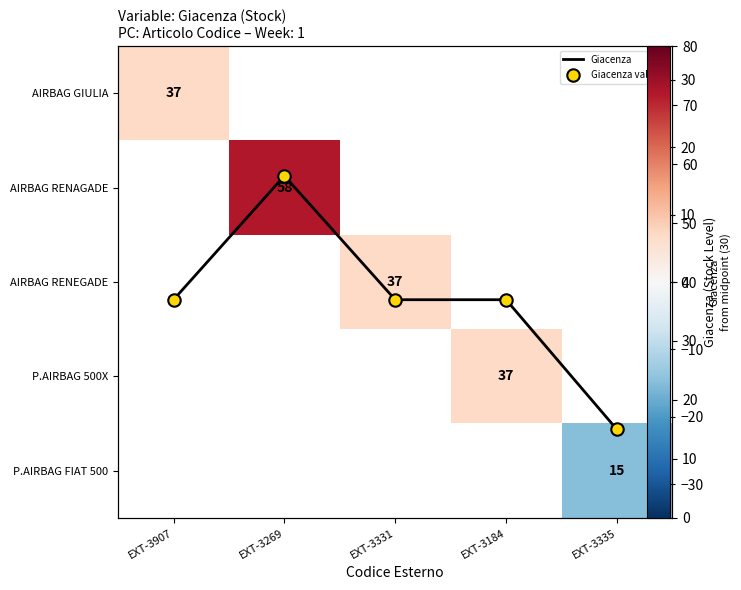

The value of Giacenza at EXT-3184 is 37.0. True or false?

True